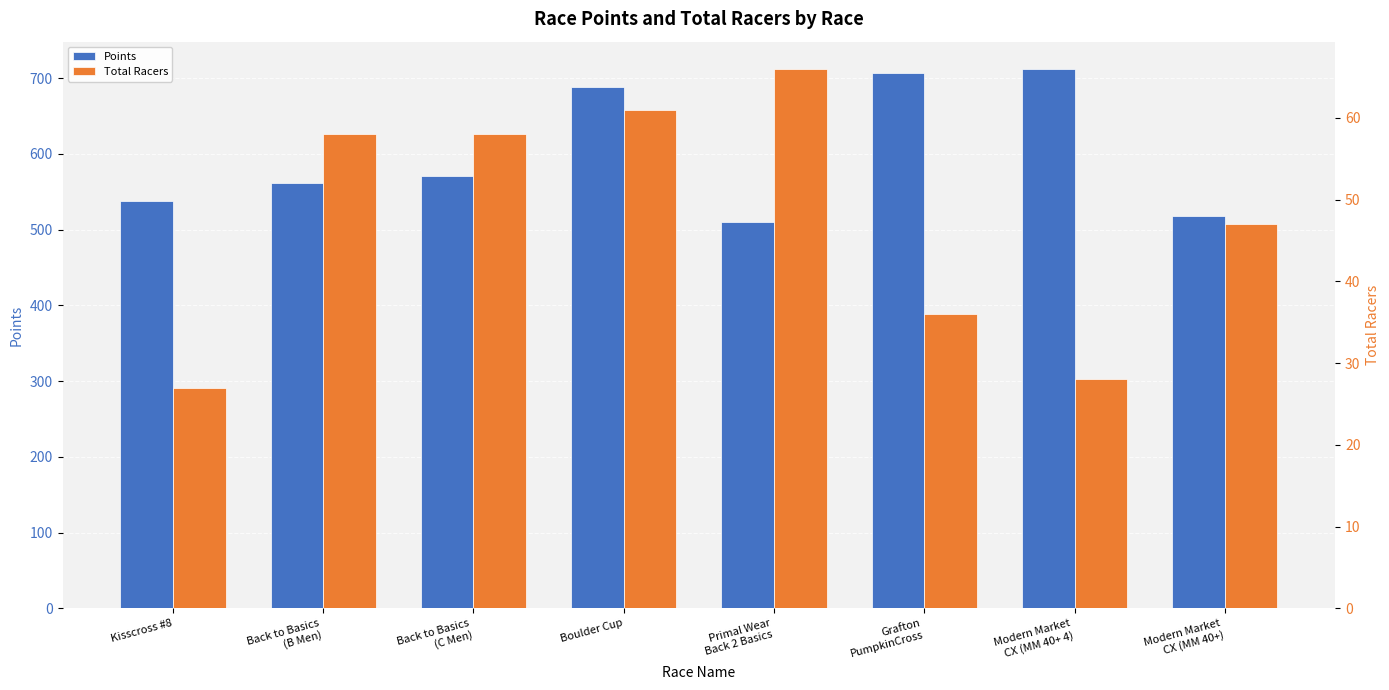

Between Kisscross #8 and Back to Basics
(C Men), which series saw the biggest shift?

Points